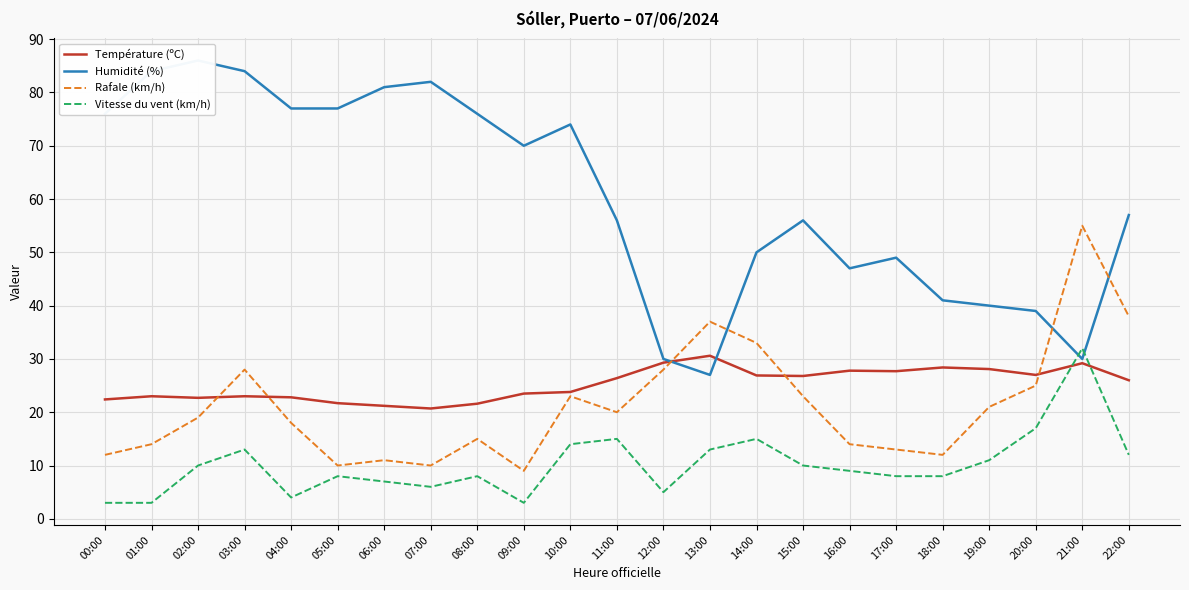

What is the lowest value of the Vitesse du vent (km/h) series?

3.0